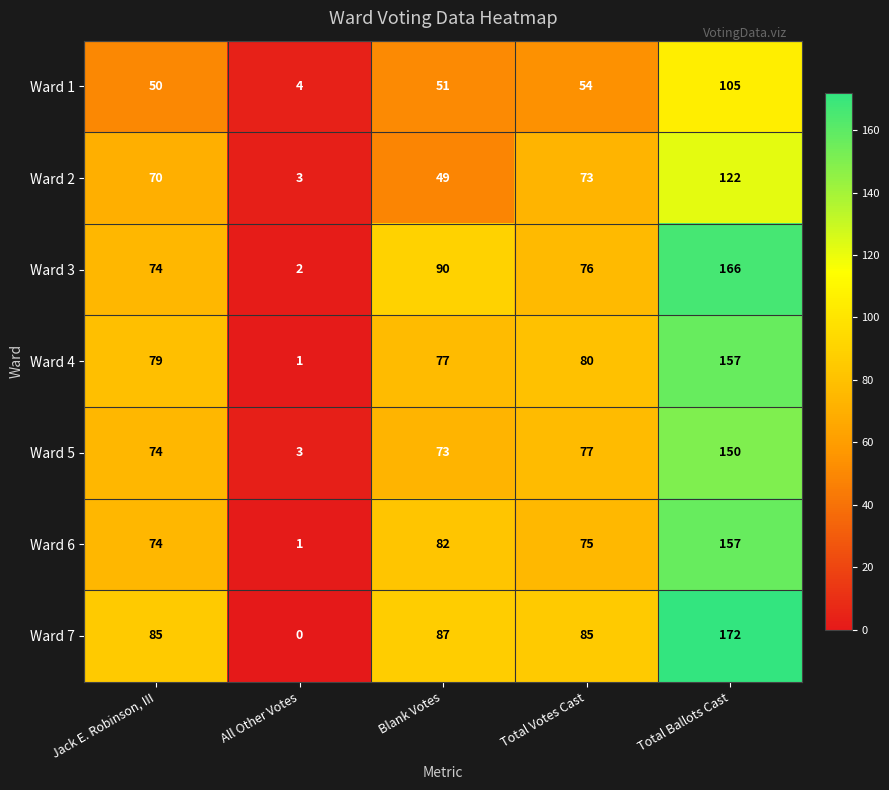

Rank the series at Blank Votes from lowest to highest value.

Ward 2, Ward 1, Ward 5, Ward 4, Ward 6, Ward 7, Ward 3